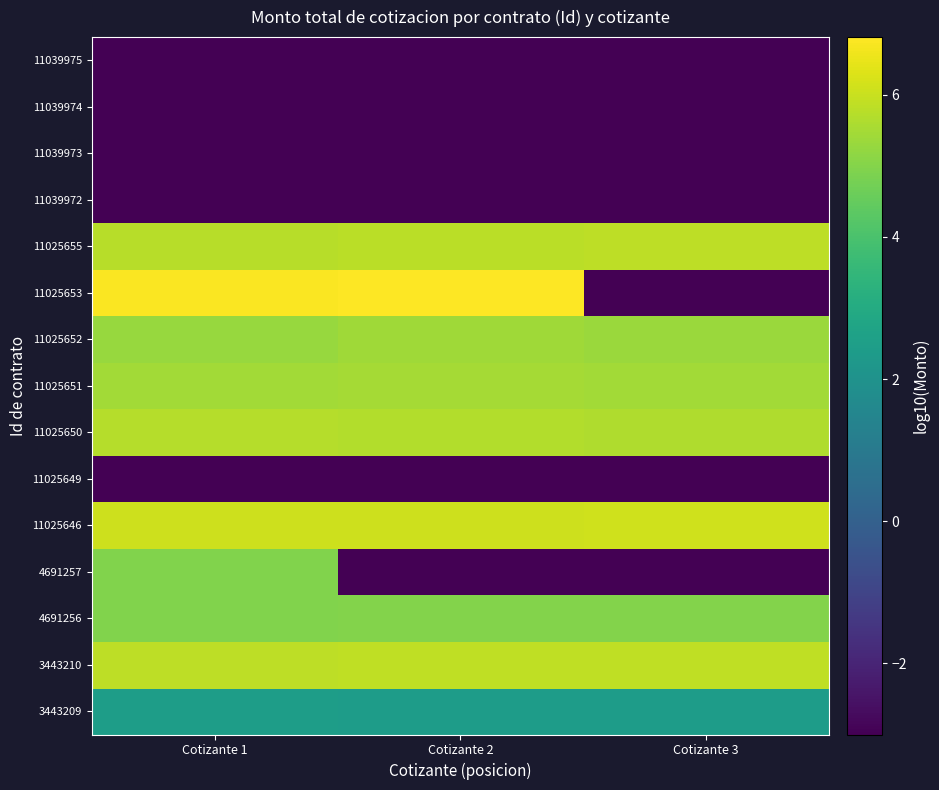

Which category has the lowest value across all series?

Cotizante 2